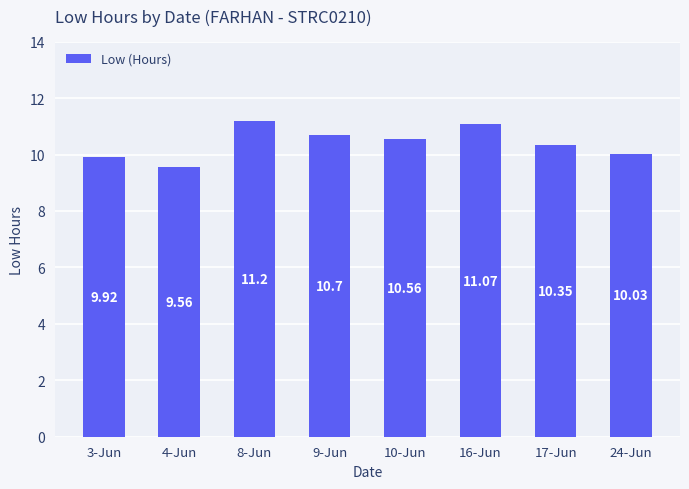

At which category does the chart reach its minimum across all series?

4-Jun